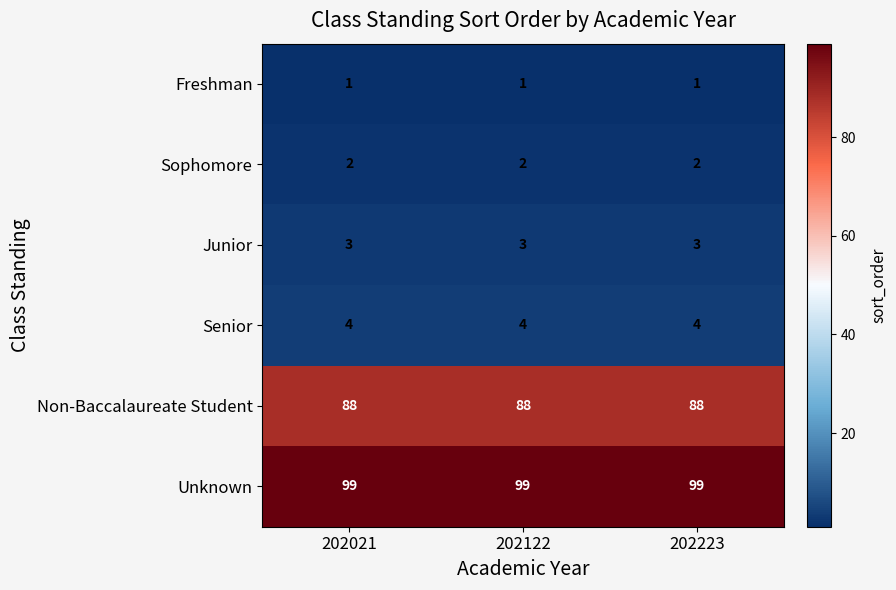

Is the value of Sophomore at 202021 greater than the value of Freshman at 202223?

Yes